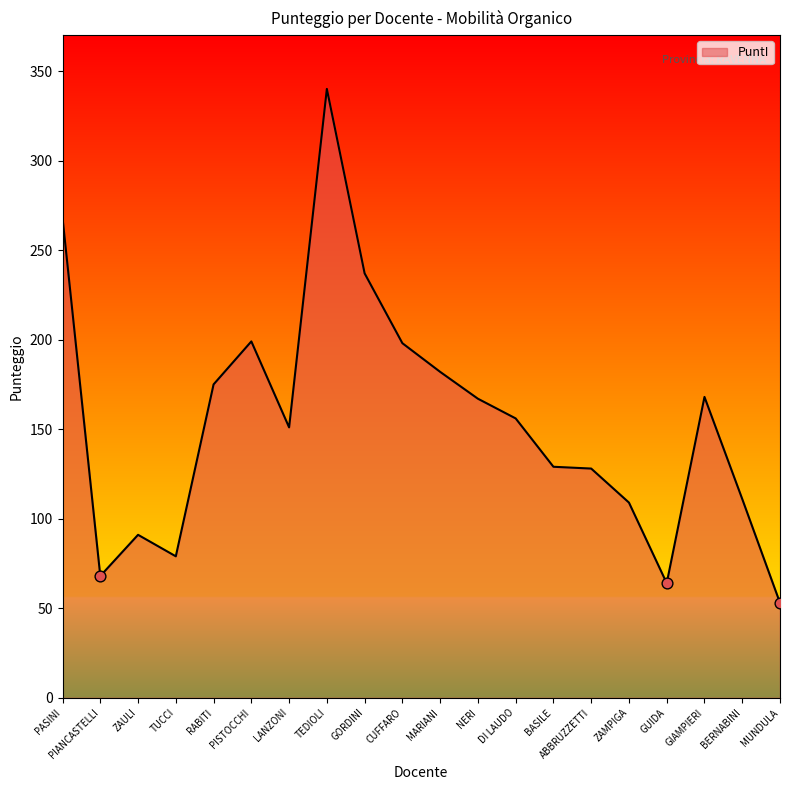

Between DI LAUDO and PISTOCCHI, which is larger?

PISTOCCHI